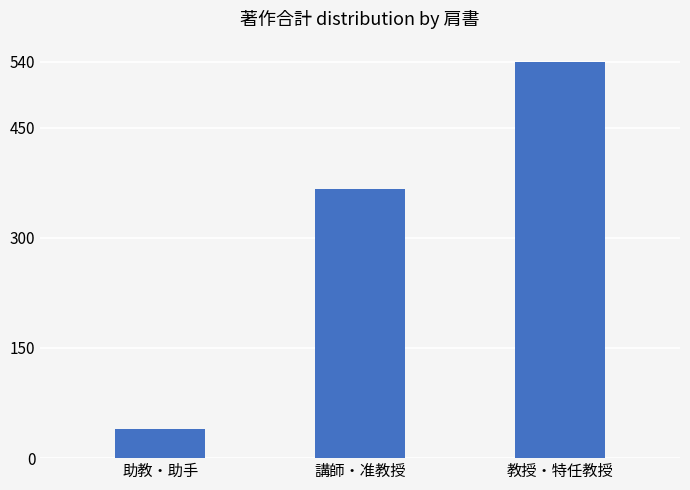

What is the value of the 1st bar from the left?

40